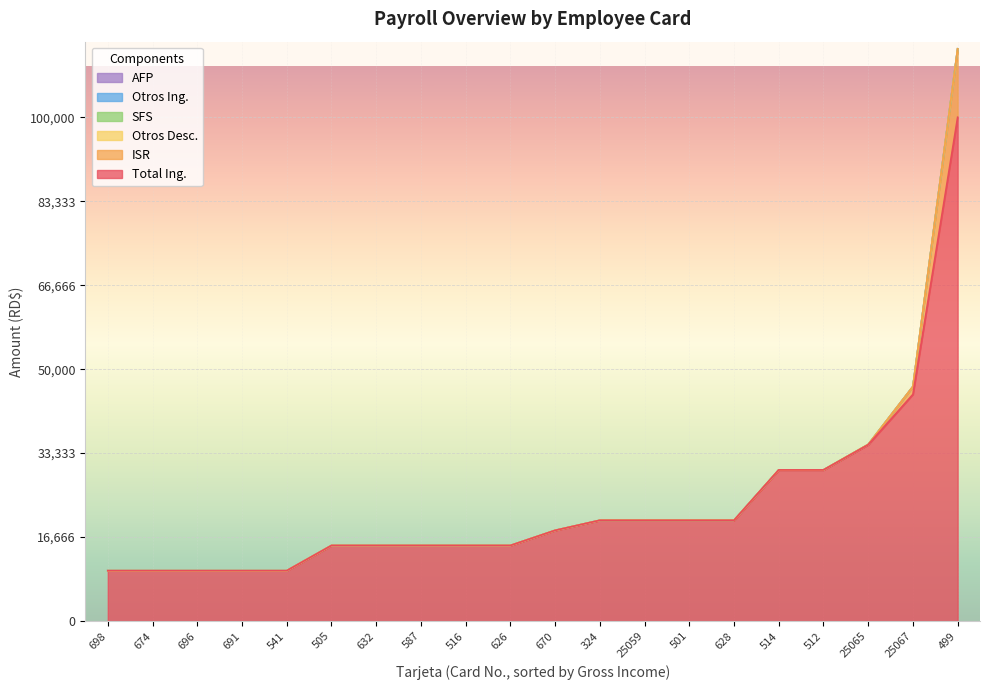

The value of Otros Desc. at 25065 is 0.0. True or false?

True